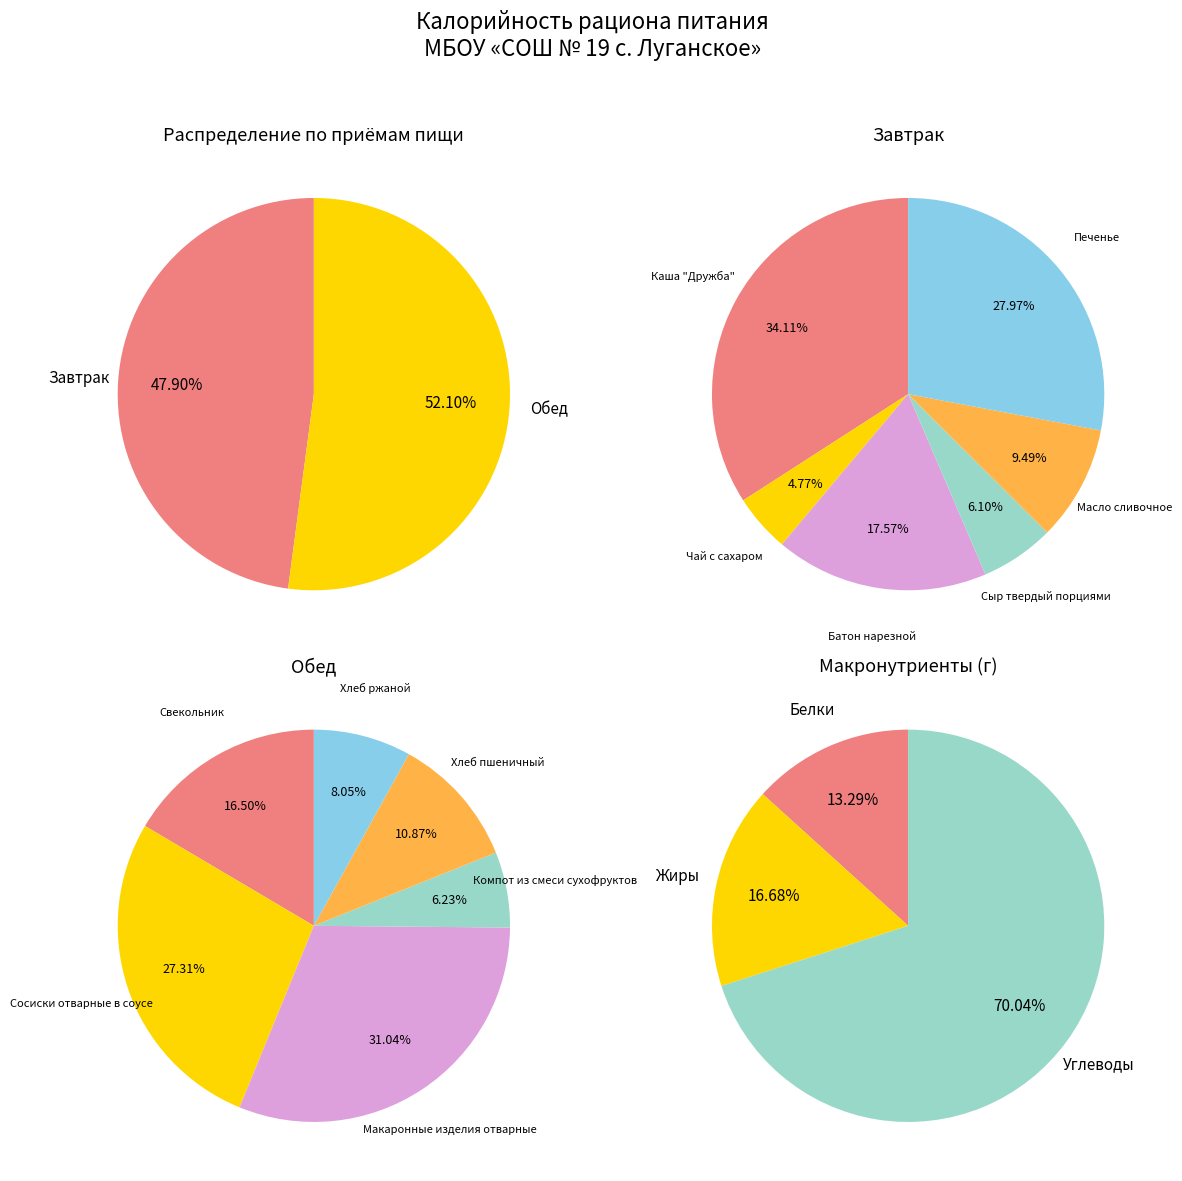

Which category has the smallest portion of the pie?

Чай с сахаром